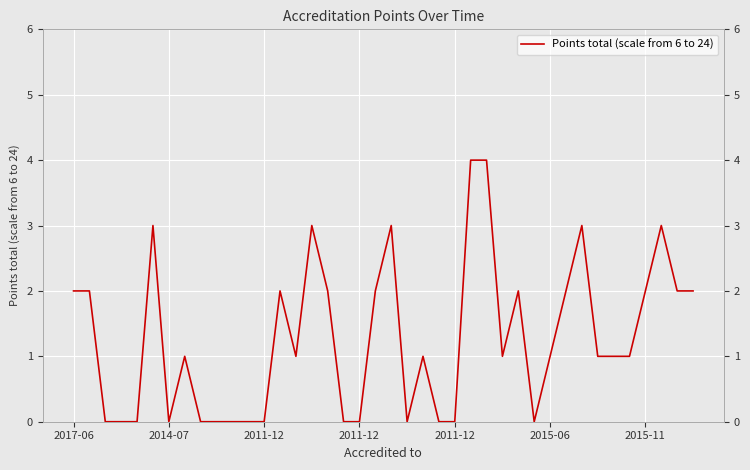

What is the difference between the maximum and minimum values?

4